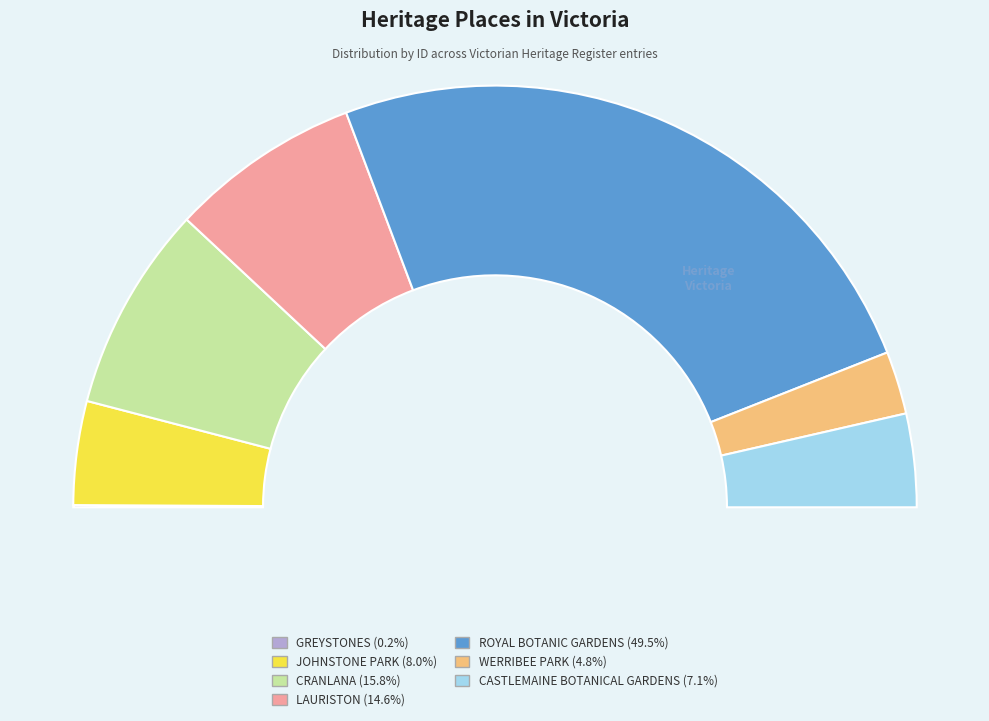

To the nearest percent, what portion does WERRIBEE PARK represent?

5%